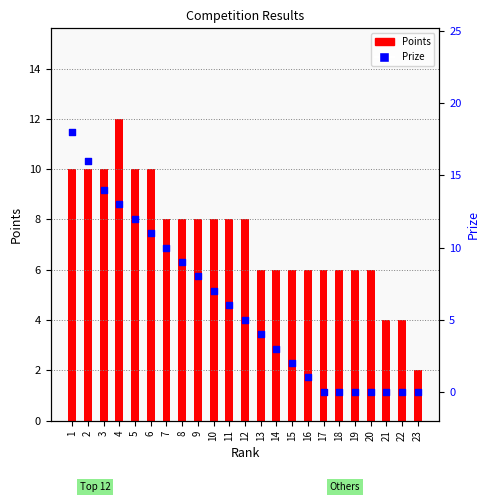

What are all the series names shown in the legend?

Points, Prize